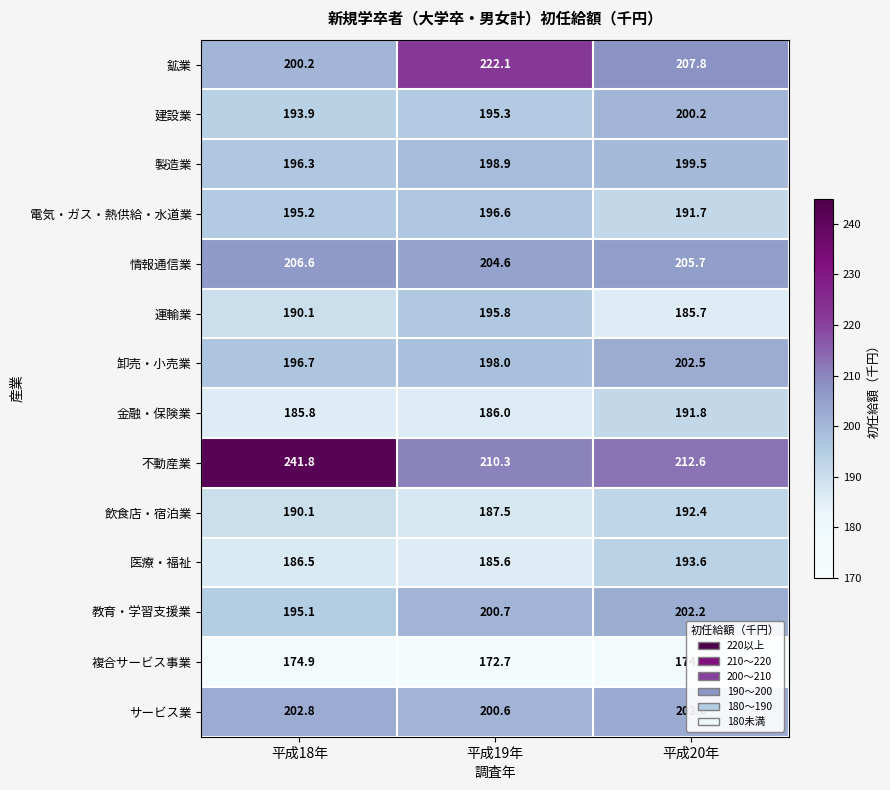

The 鉱業 series shows 200.2 at 平成18年. True or false?

True